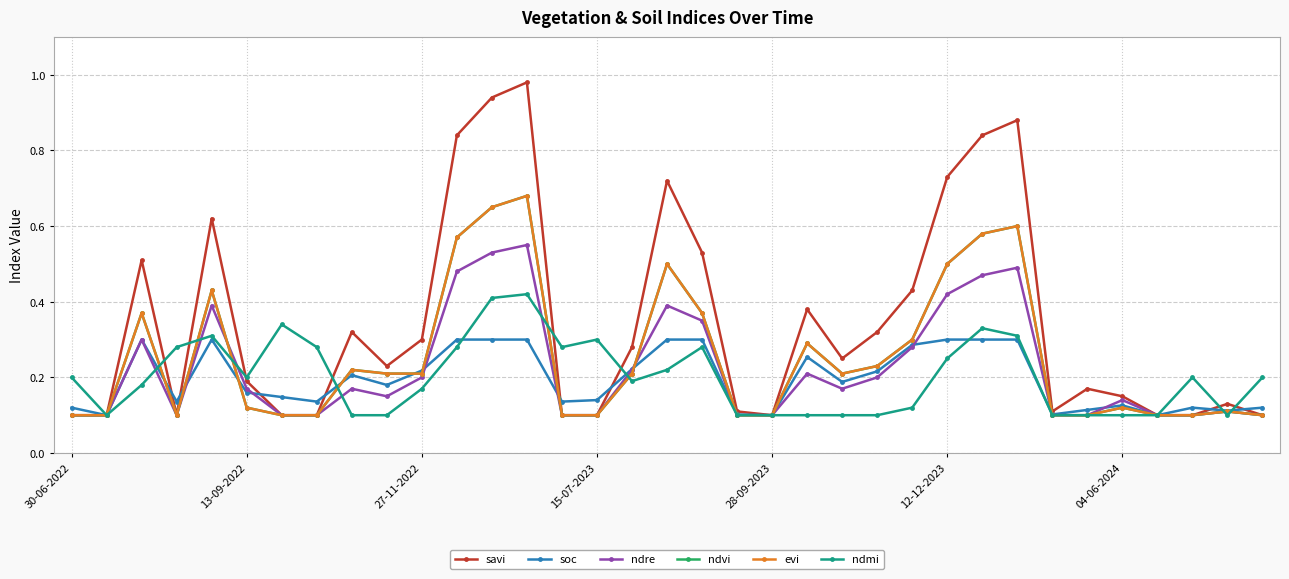

What is the lowest value of the soc series?

0.1